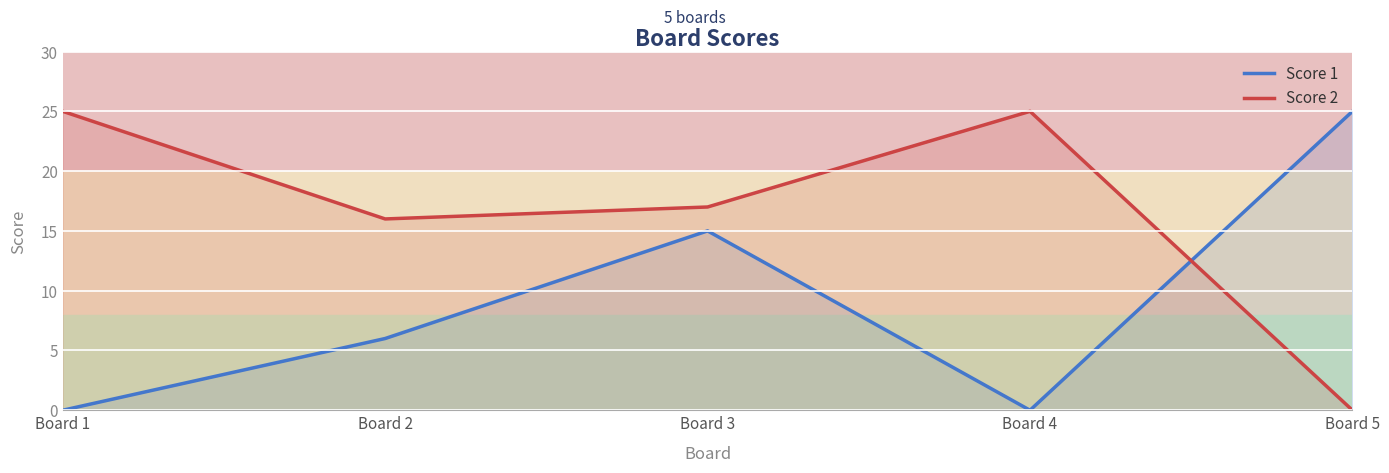

Which series ends up on top after the final intersection of Score 2 and Score 1?

Score 1